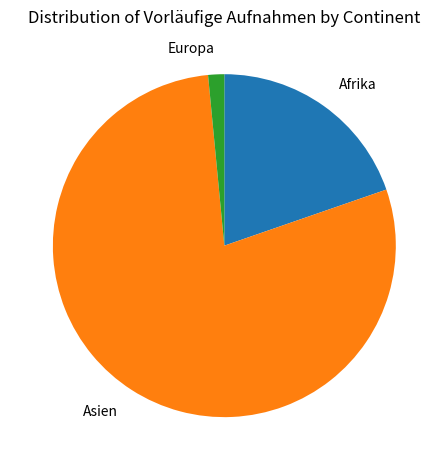

How many segments does this pie chart have?

3